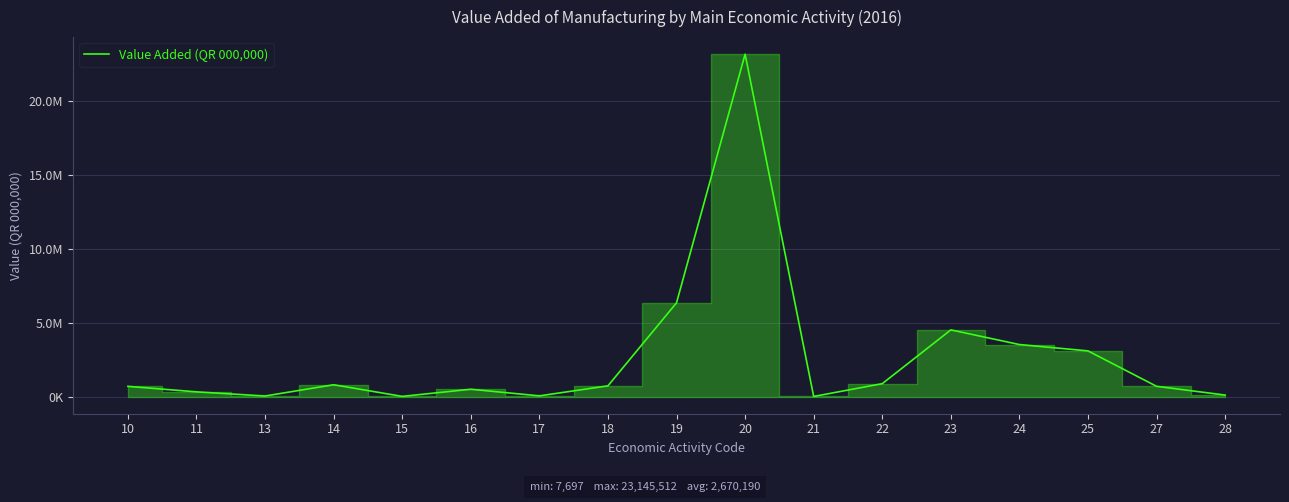

What is the sum of the values at 13 and 15?

50446